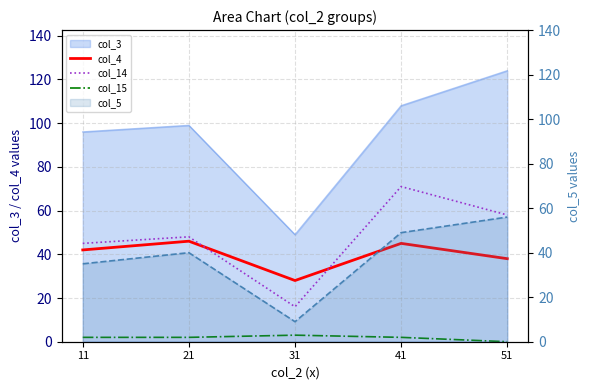

At which category is the sum across all series the highest?

41